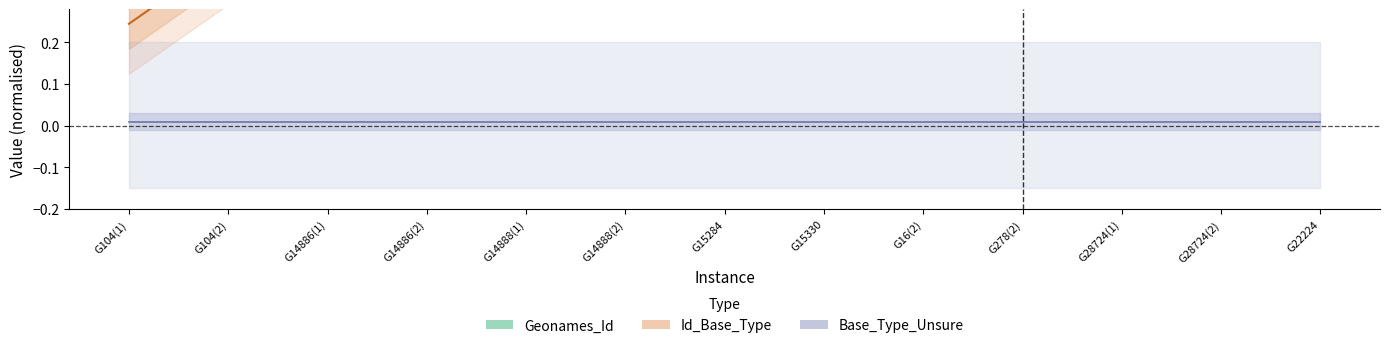

What is the label of the 2nd point from the left?

G104(2)